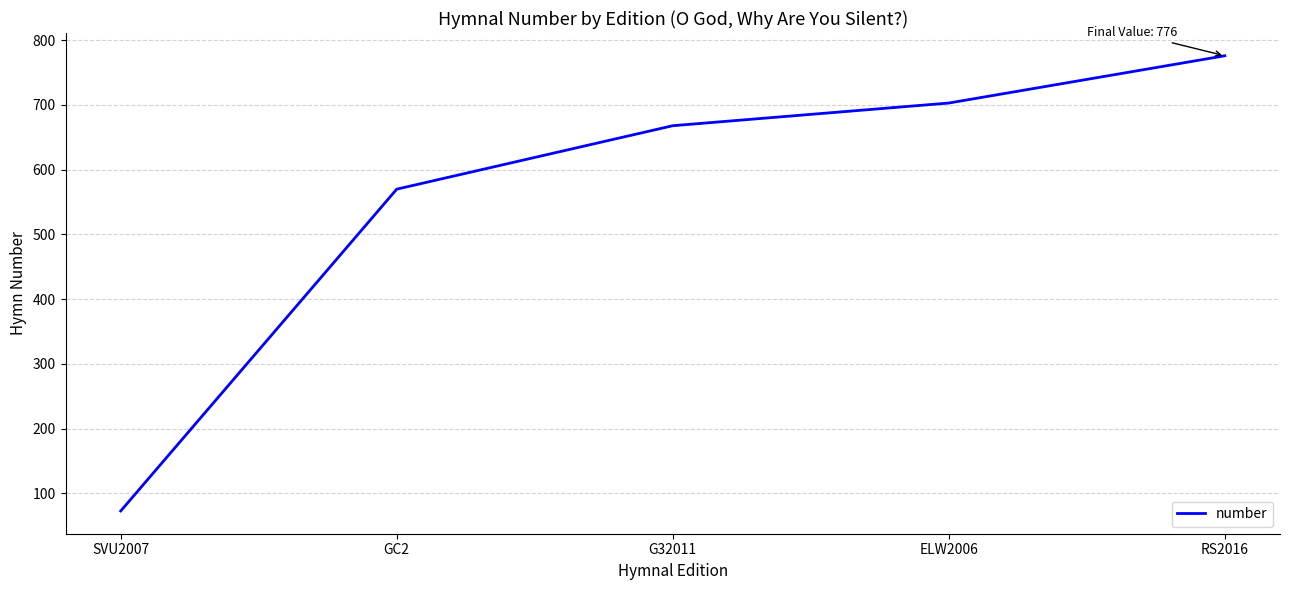

Approximately how many times larger is the value at ELW2006 compared to SVU2007?

9.6